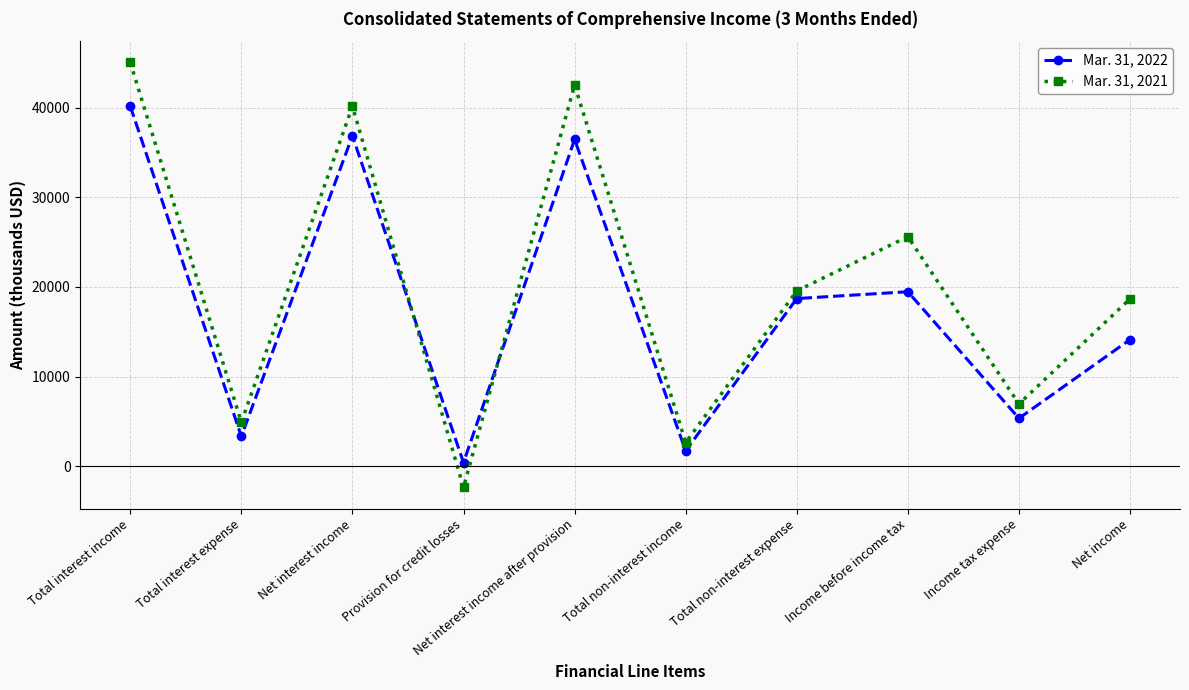

What is the label of the 1st point from the left?

Total interest income